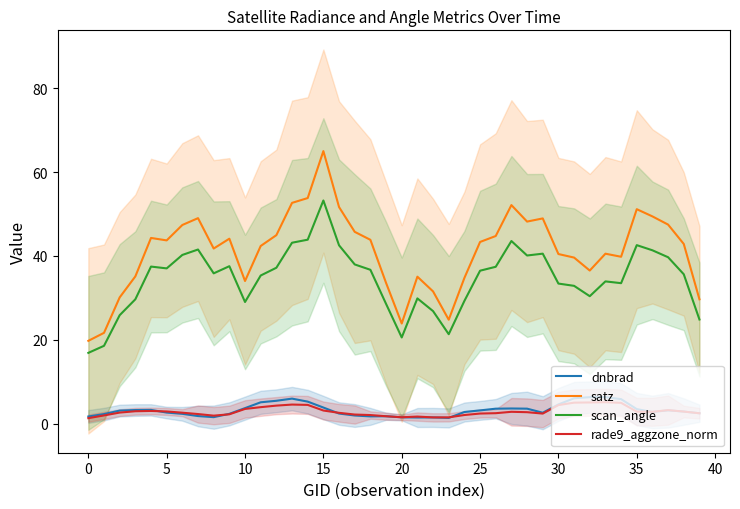

Which category has the lowest value in the scan_angle series?

0